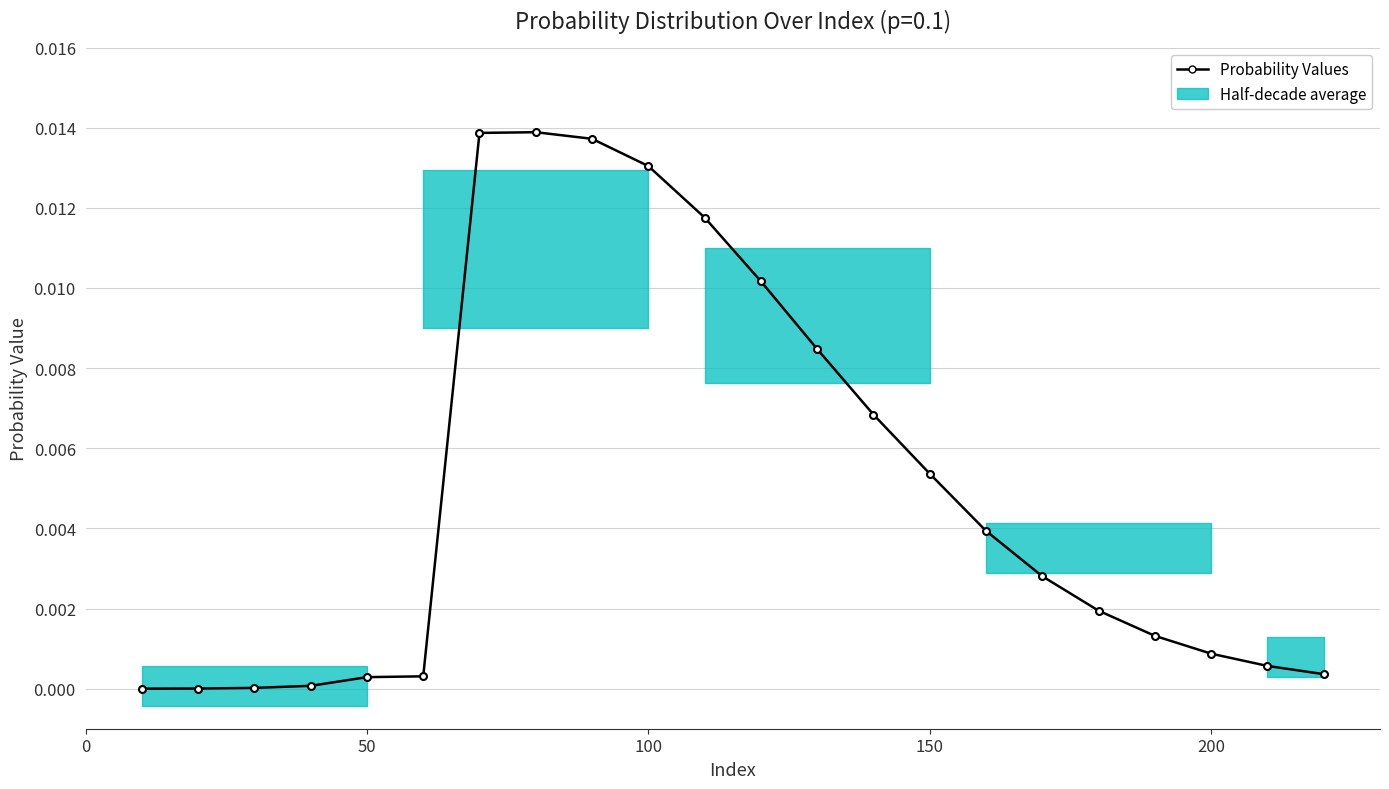

How many lines are shown in the chart?

1